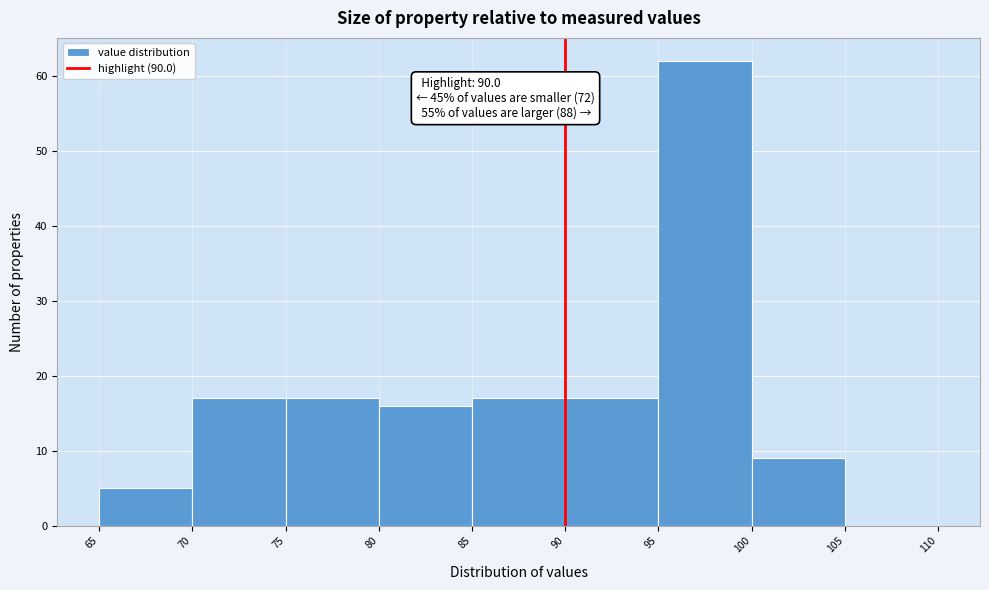

Over which range of the x-axis is the bar tallest?

95 to 100